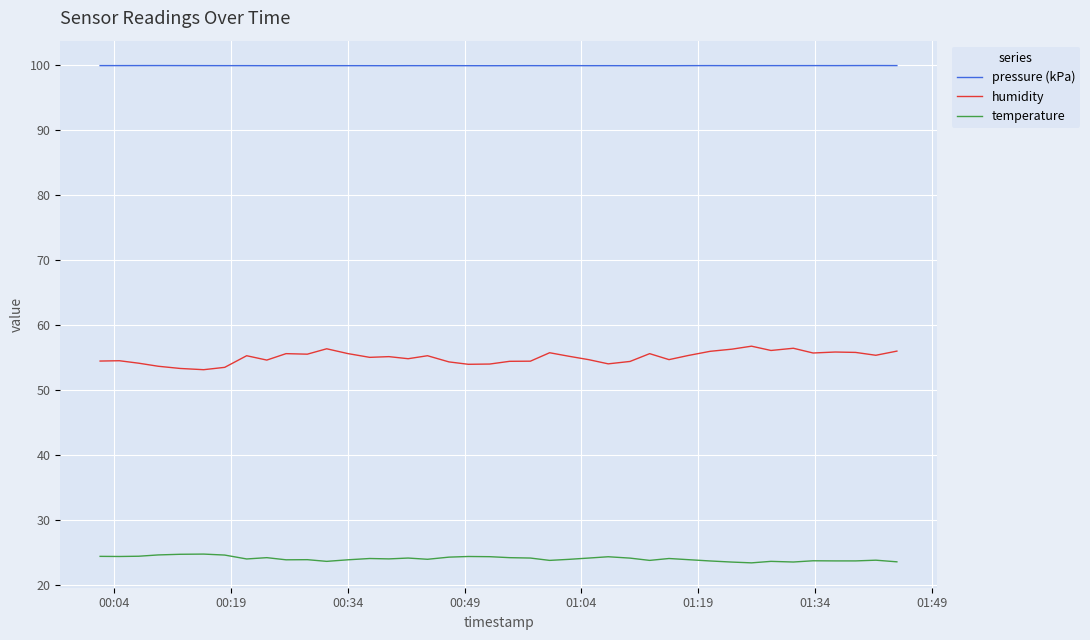

What are all the series names shown in the legend?

pressure (kPa), humidity, temperature